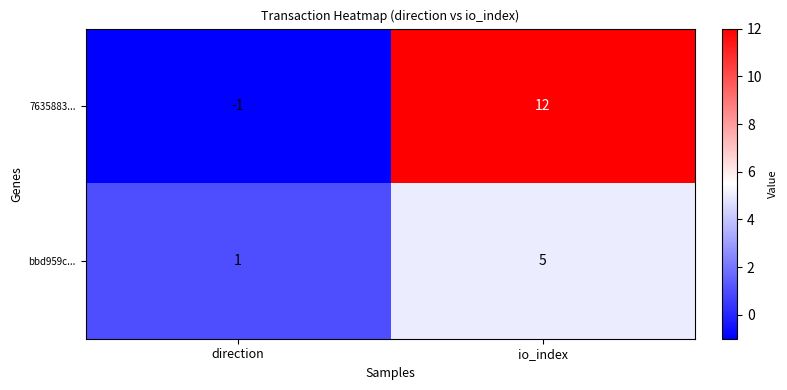

What is the maximum value for 7635883...?

12